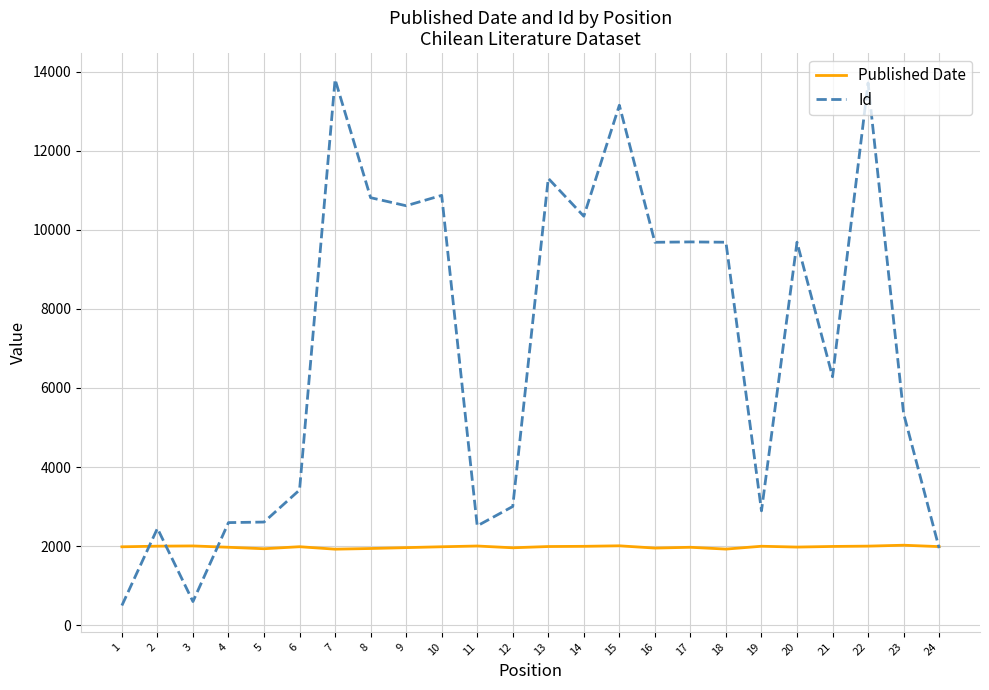

What is the total value across all series at 15?

15158